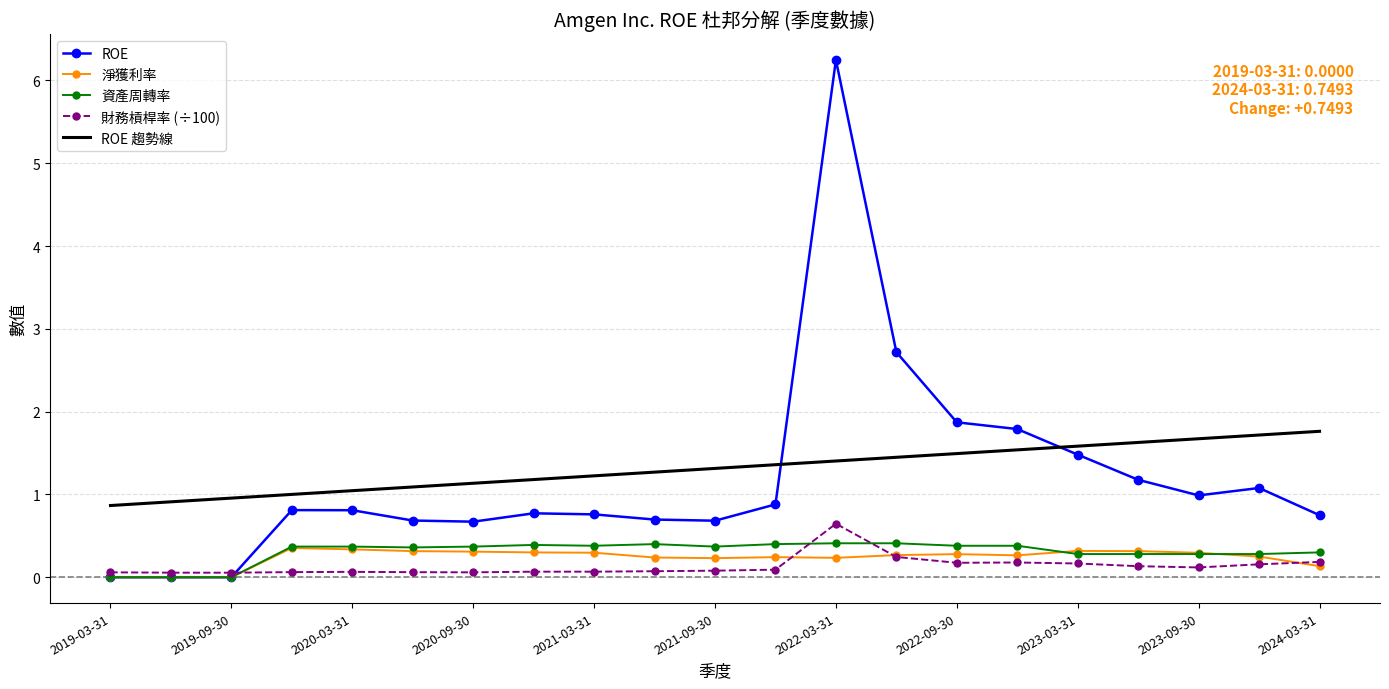

Which series has the largest range (max minus min)?

ROE